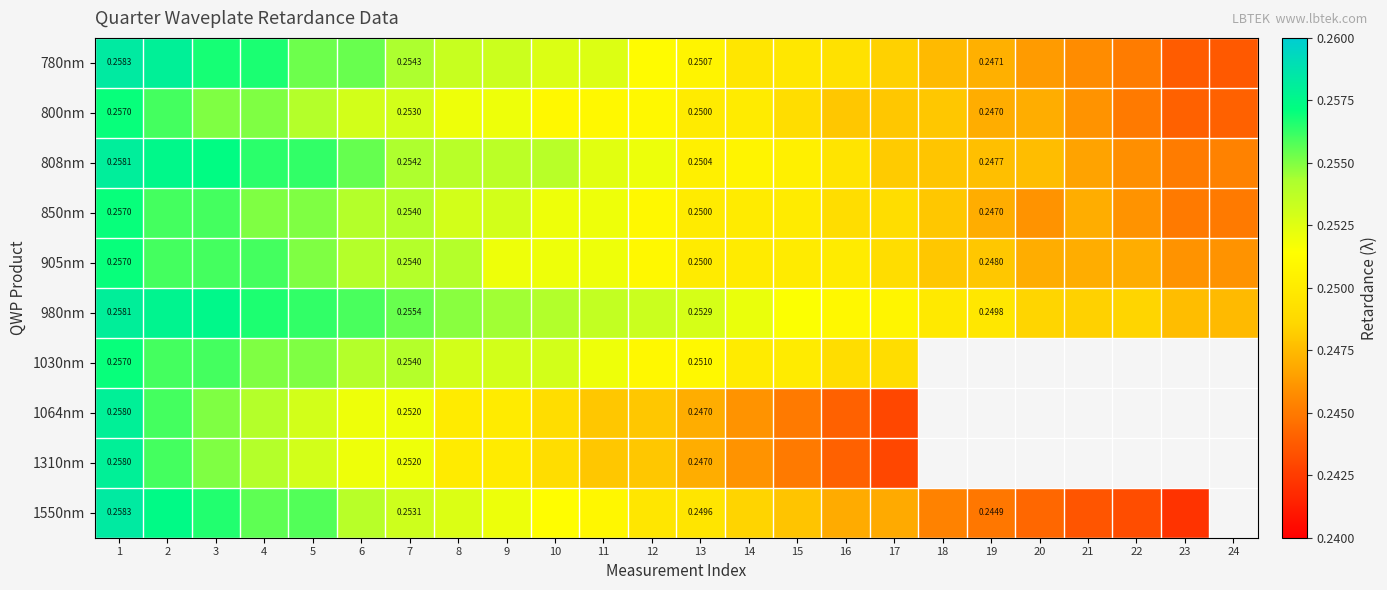

What is the total value across all series at 15?

2.5